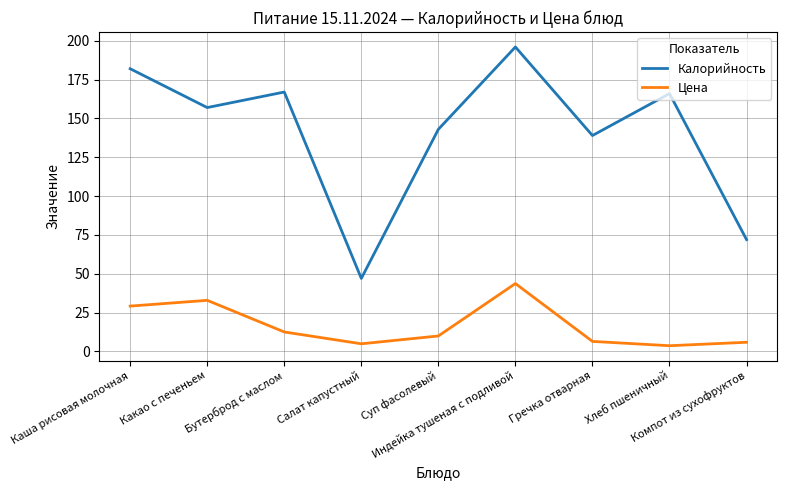

Is the value of Калорийность at Компот из сухофруктов greater than the value of Цена at Компот из сухофруктов?

Yes